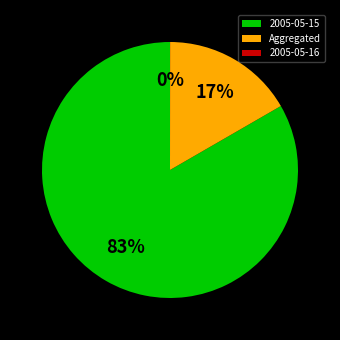

Combined, do Aggregated and 2005-05-15 account for over 50%?

Yes